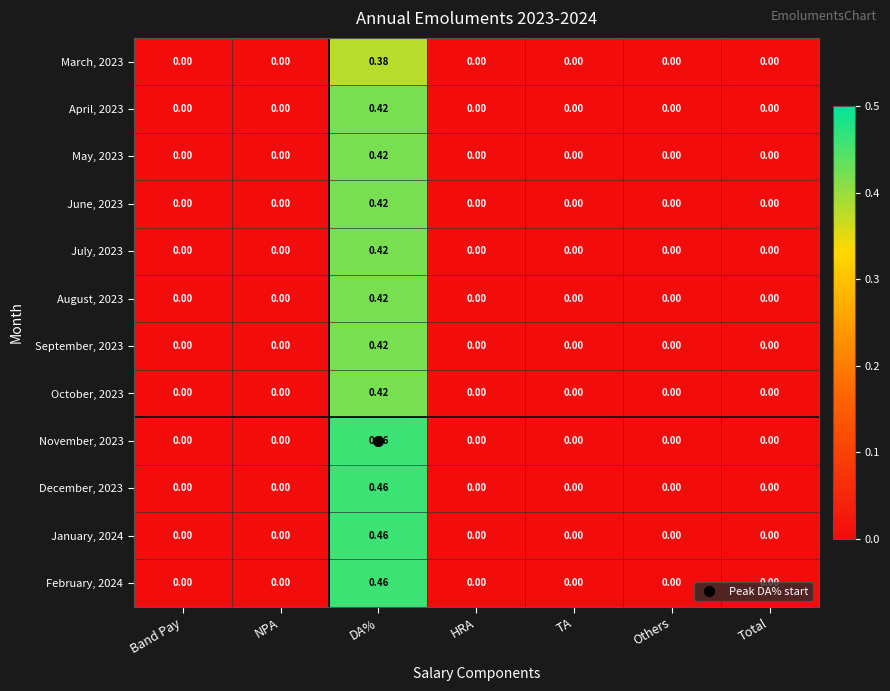

At which category is the sum across all series the highest?

DA%